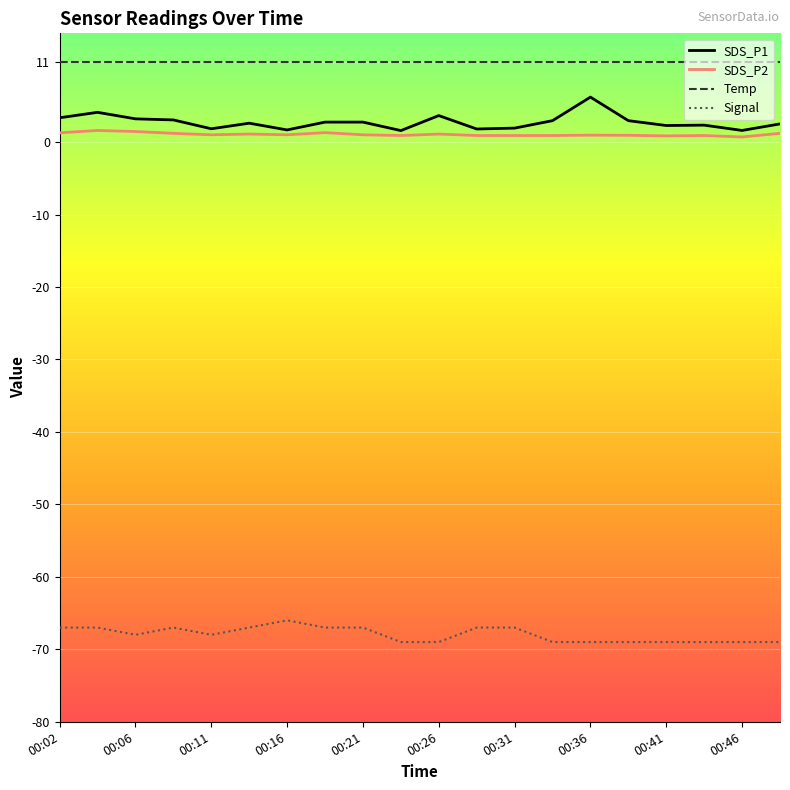

What is the minimum value shown in the chart?

-69.0